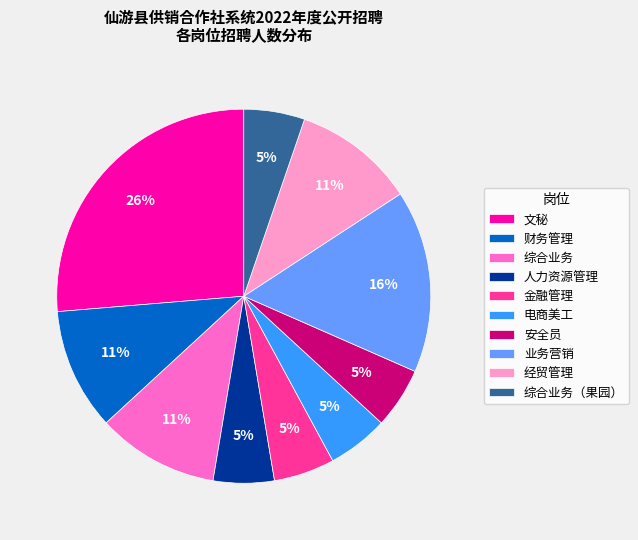

To the nearest percent, what portion does 综合业务（果园） represent?

5%